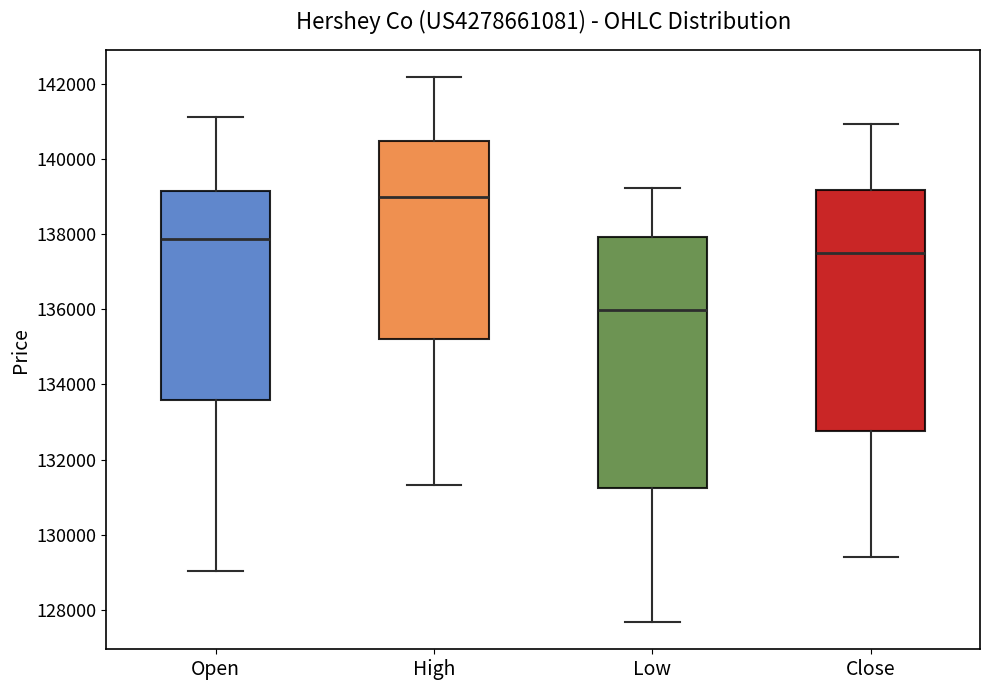

Reading left to right, transcribe this box plot: for each box, give where its median line is, the range the box spans, and where its two whiskers end, as read against the y-axis. The values are not printed on the chart, so give them approximately, as read against the axis.

Open: median 137800, box 133600 to 139200, whiskers 129000 to 141200
High: median 139000, box 135200 to 140400, whiskers 131400 to 142200
Low: median 136000, box 131200 to 138000, whiskers 127600 to 139200
Close: median 137600, box 132800 to 139200, whiskers 129400 to 141000